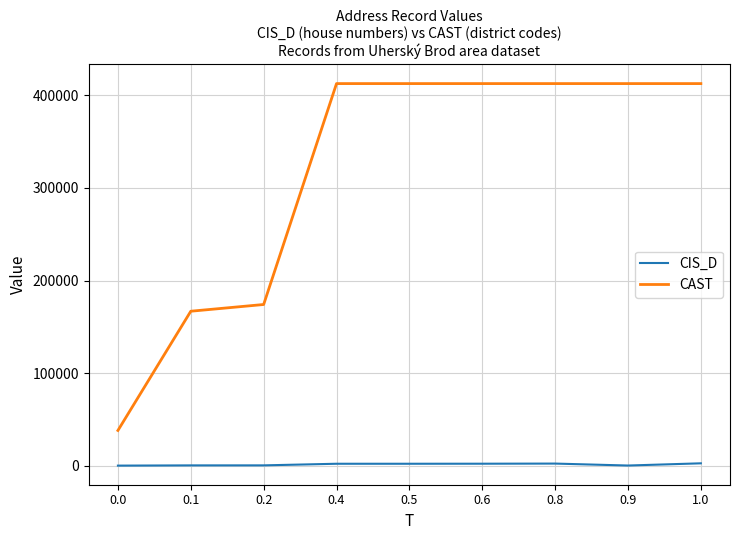

How many lines are shown in the chart?

2